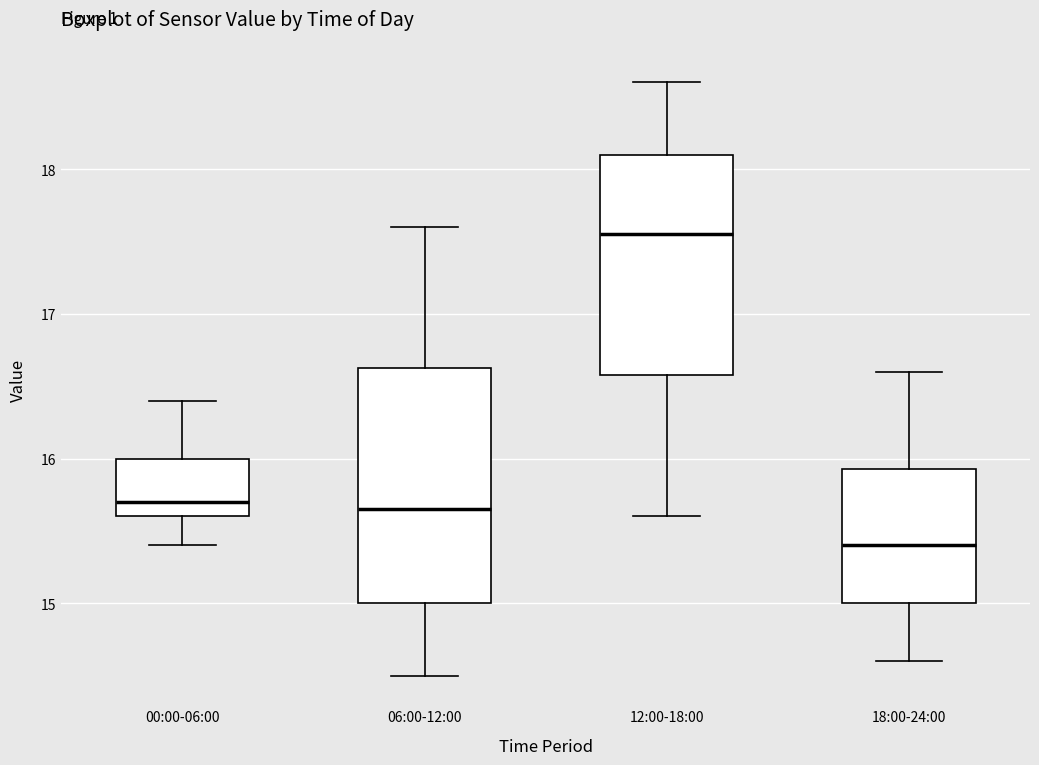

Reading left to right, read every box against the y-axis: the position of its median line, the range the box covers, and the ends of its whiskers. The values are not printed on the chart, so give them approximately, as read against the axis.

00:00-06:00: median 15.7, box 15.6 to 16.0, whiskers 15.4 to 16.4
06:00-12:00: median 15.7, box 15.0 to 16.6, whiskers 14.5 to 17.6
12:00-18:00: median 17.6, box 16.6 to 18.1, whiskers 15.6 to 18.6
18:00-24:00: median 15.4, box 15.0 to 15.9, whiskers 14.6 to 16.6